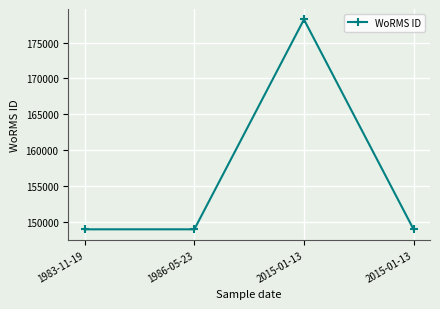

How many lines are shown in the chart?

1